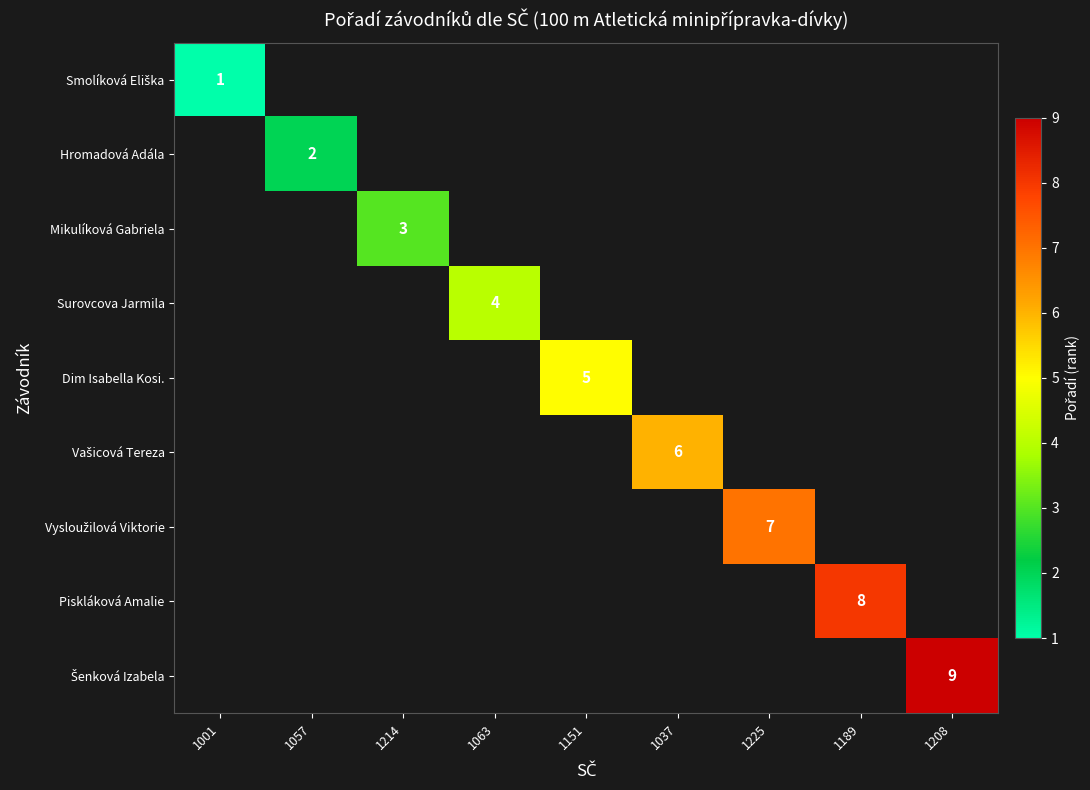

Is it true that Mikulíková Gabriela equals 3 at 1214?

True